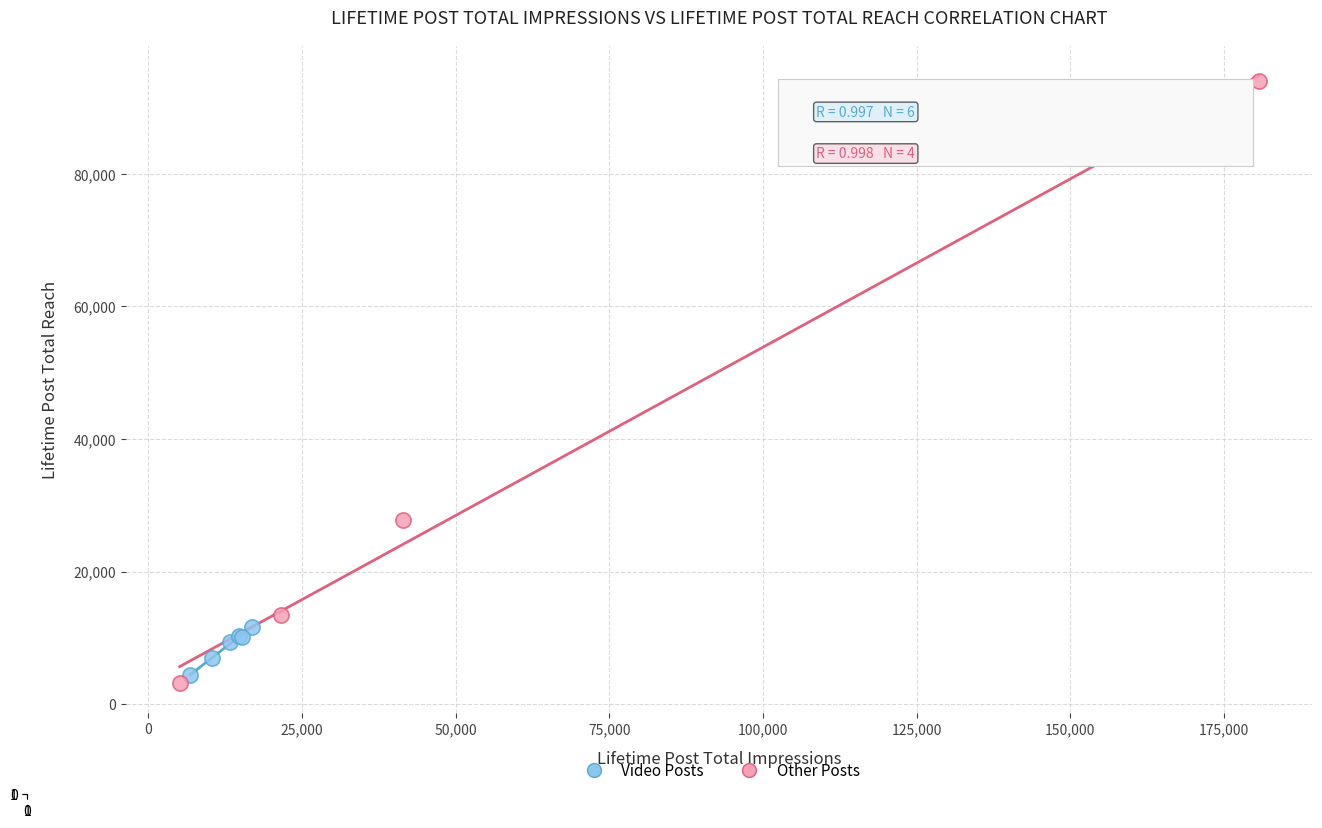

Which series has the largest Y range (max minus min)?

Other Posts